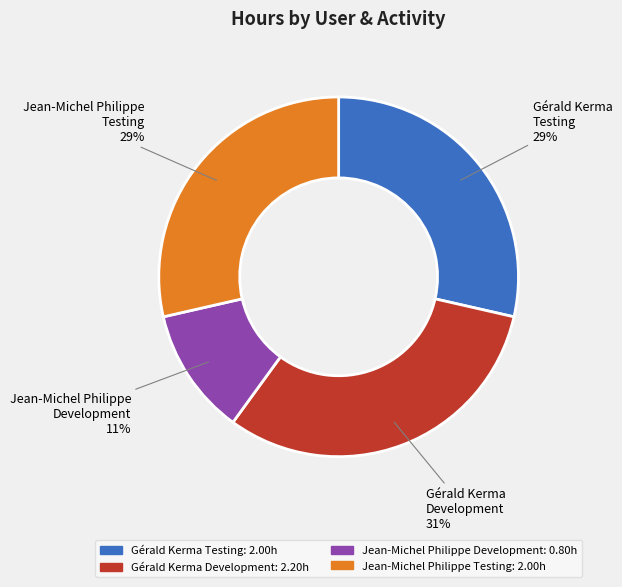

To the nearest percent, what is the average slice percentage?

25%